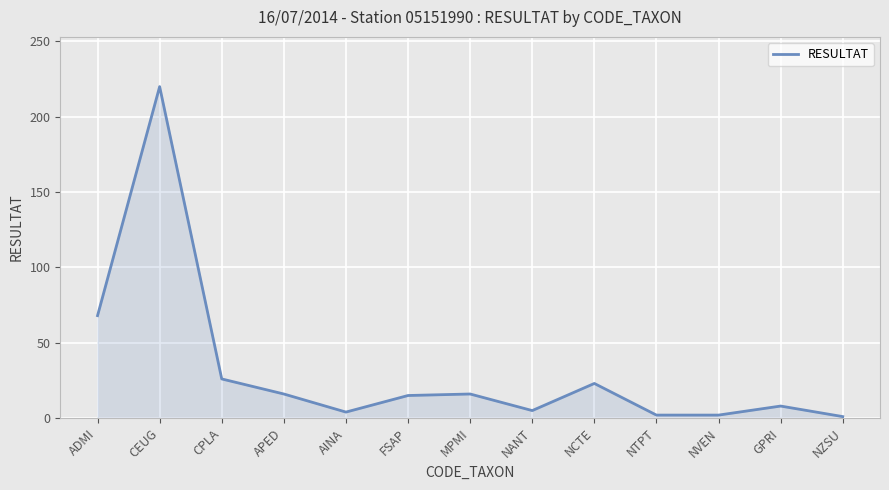

What is the difference between the values at CPLA and AINA?

22